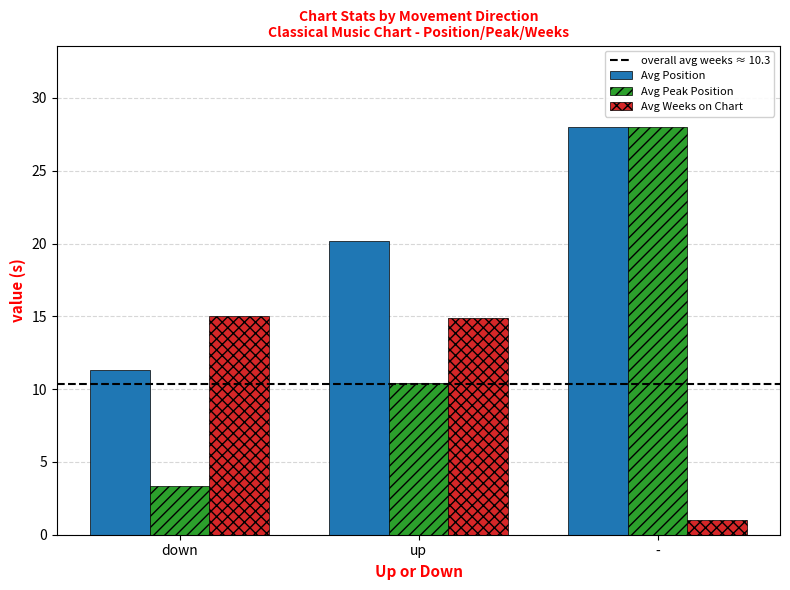

What is the label of the 3rd bar from the right?

down